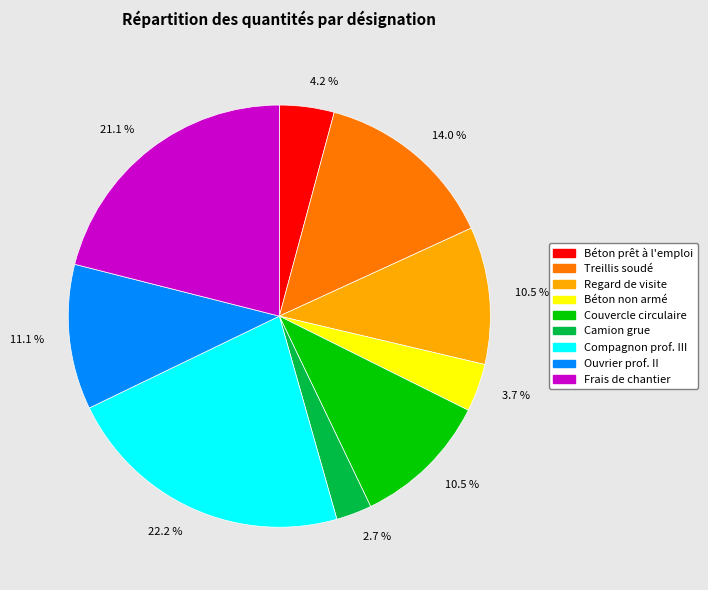

How many segments does this pie chart have?

9